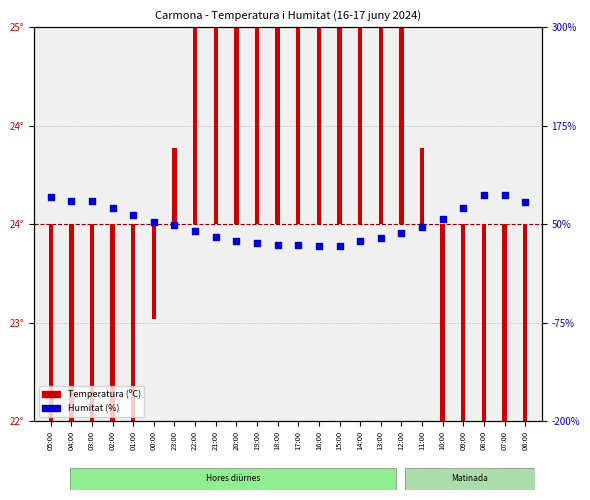

At how many categories does at least one series exceed -5?

24